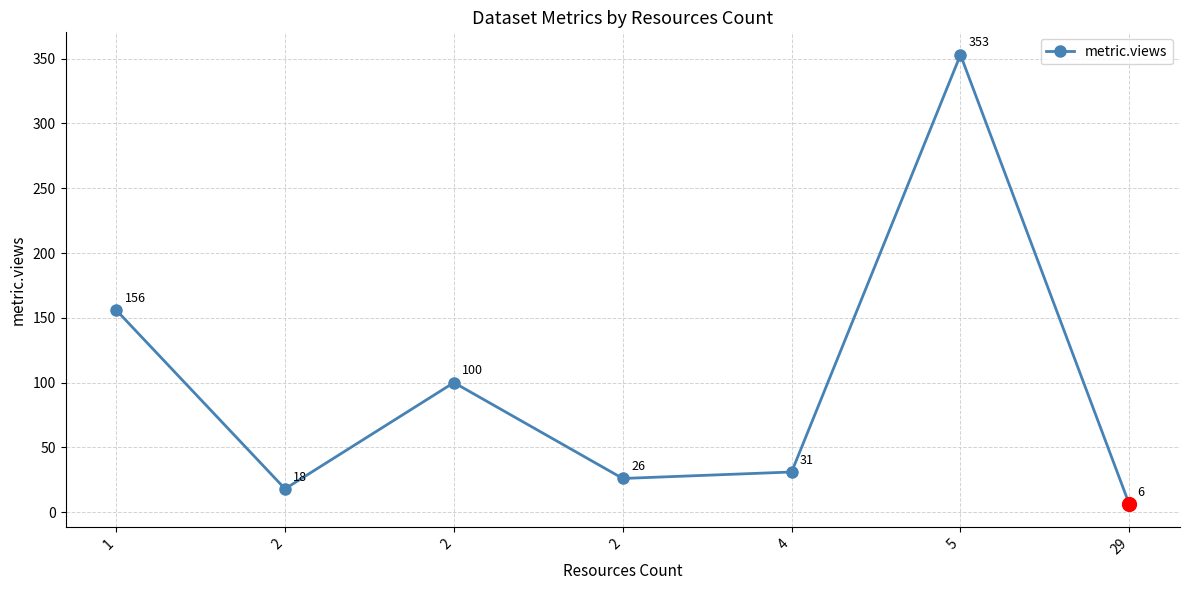

What is the difference between the maximum and minimum values?

347